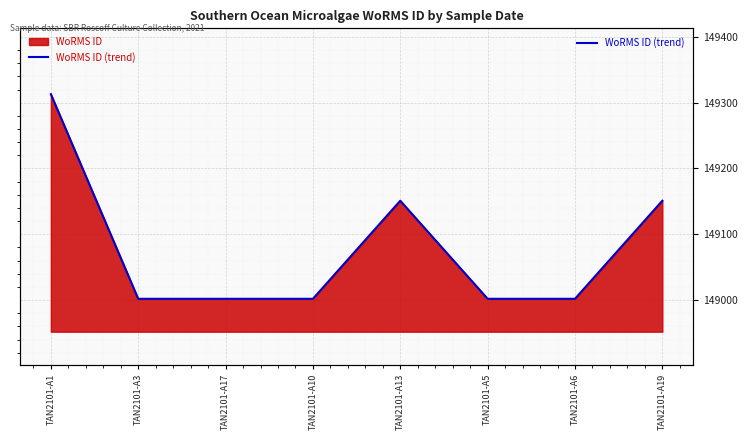

Which category has the lowest value across all series?

TAN2101-A3